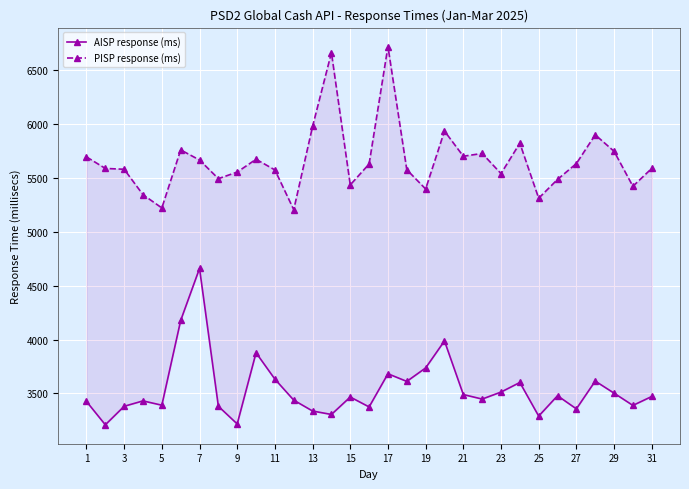

What is the smallest value displayed?

3208